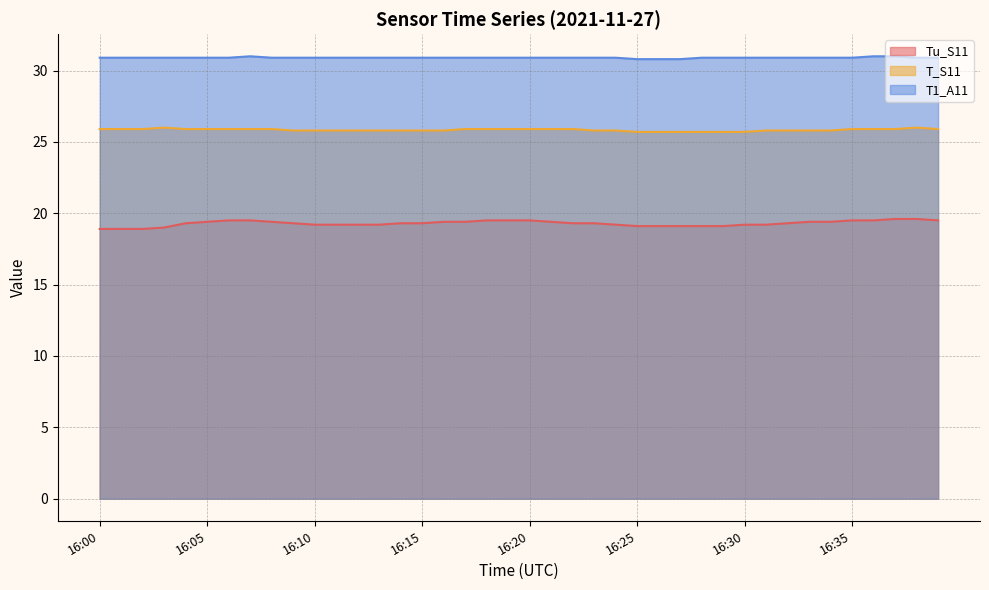

At which label is T_S11 closest to 25?

16:25